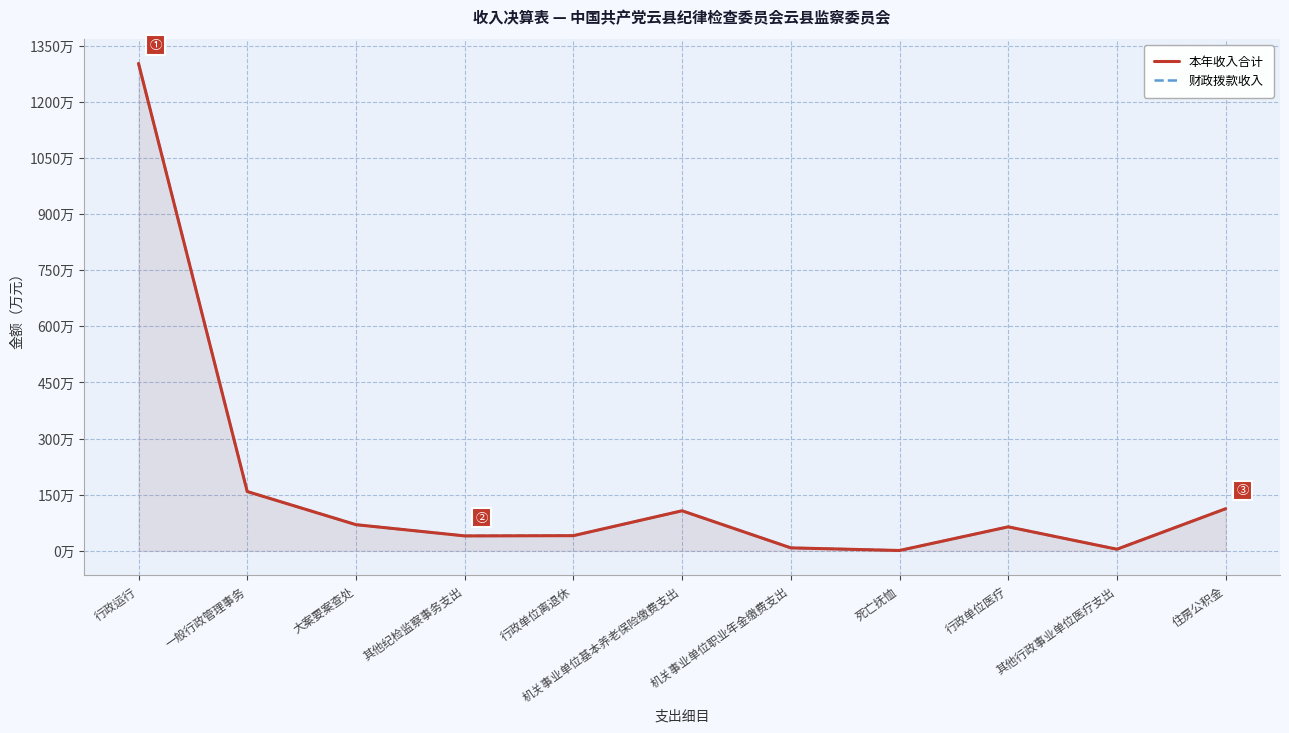

Is the value of 本年收入合计 at 住房公积金 greater than the value of 财政拨款收入 at 行政运行?

No